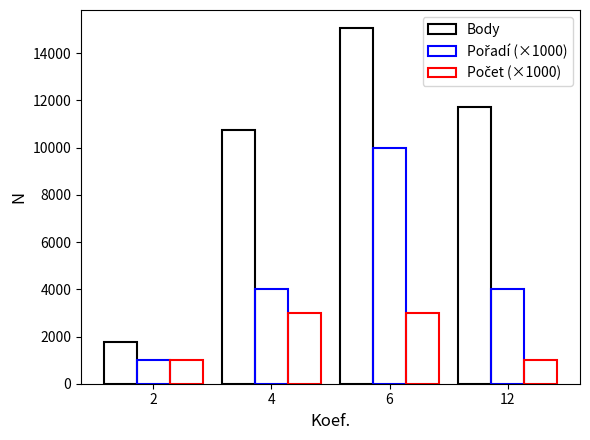

How many bars are there in each group?

3